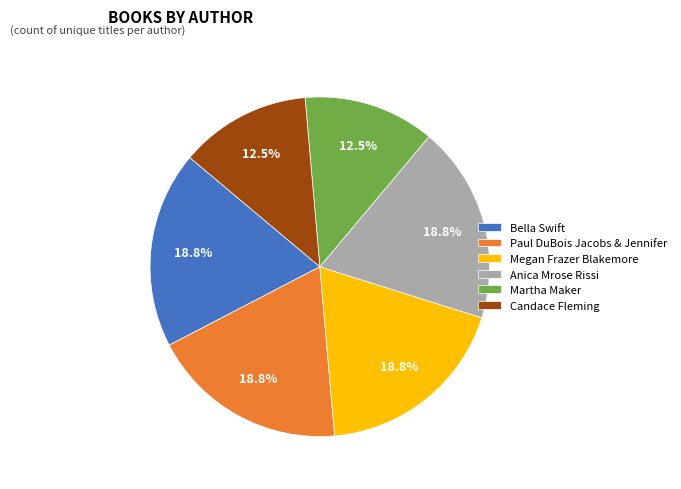

True or false: Anica Mrose Rissi accounts for 19% of the total.

True